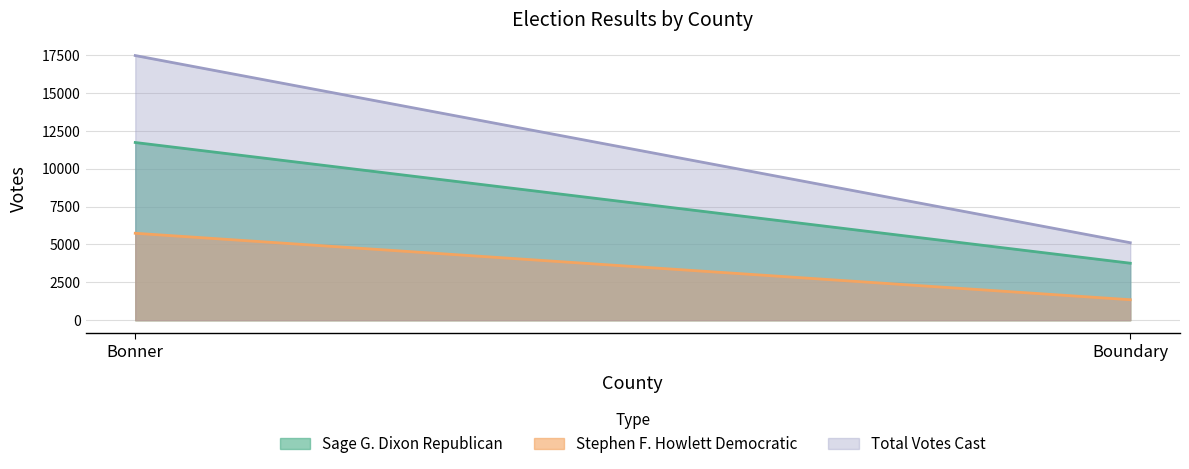

Between Bonner and Boundary, which is larger?

Bonner